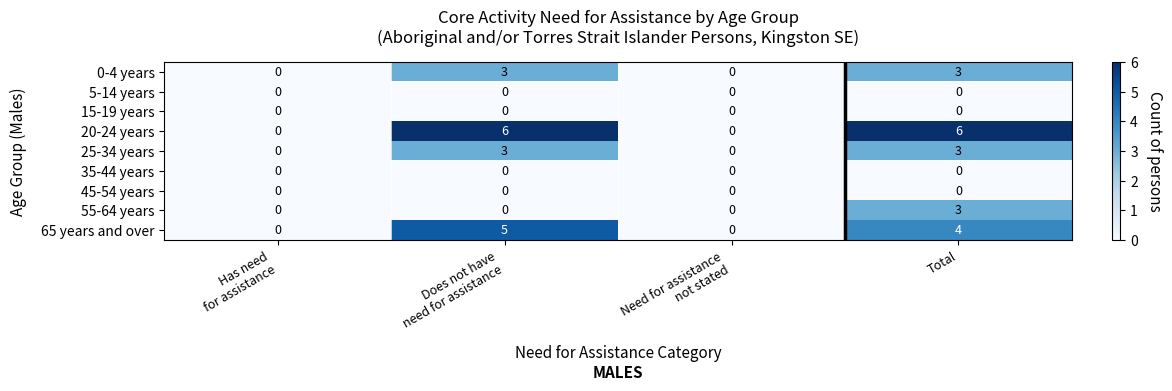

What is the sum of all 25-34 years values?

6